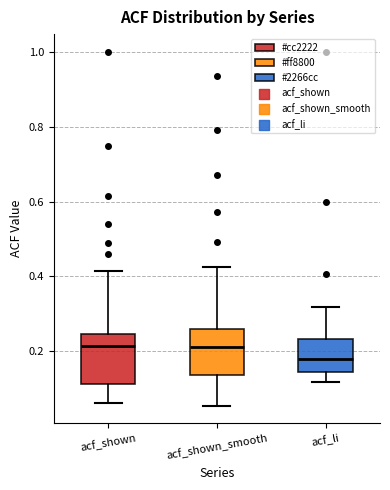

Reading left to right, transcribe this box plot: for each box, give where its median line is, the range the box spans, and where its two whiskers end, as read against the y-axis. The values are not printed on the chart, so give them approximately, as read against the axis.

acf_shown: median 0.22, box 0.12 to 0.24, whiskers 0.06 to 0.42
acf_shown_smooth: median 0.22, box 0.14 to 0.26, whiskers 0.06 to 0.42
acf_li: median 0.18, box 0.14 to 0.24, whiskers 0.12 to 0.32